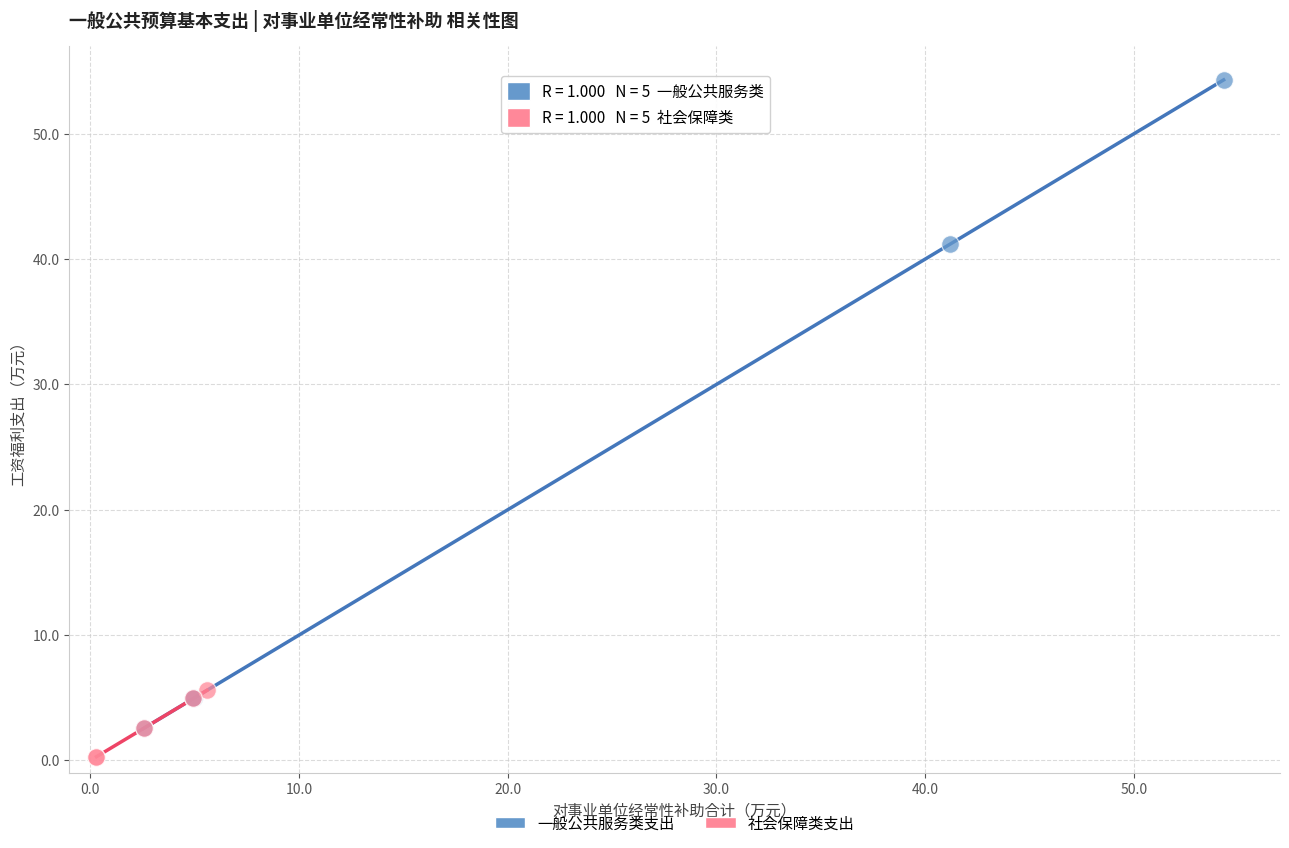

Which series contains the highest Y value?

一般公共服务类支出